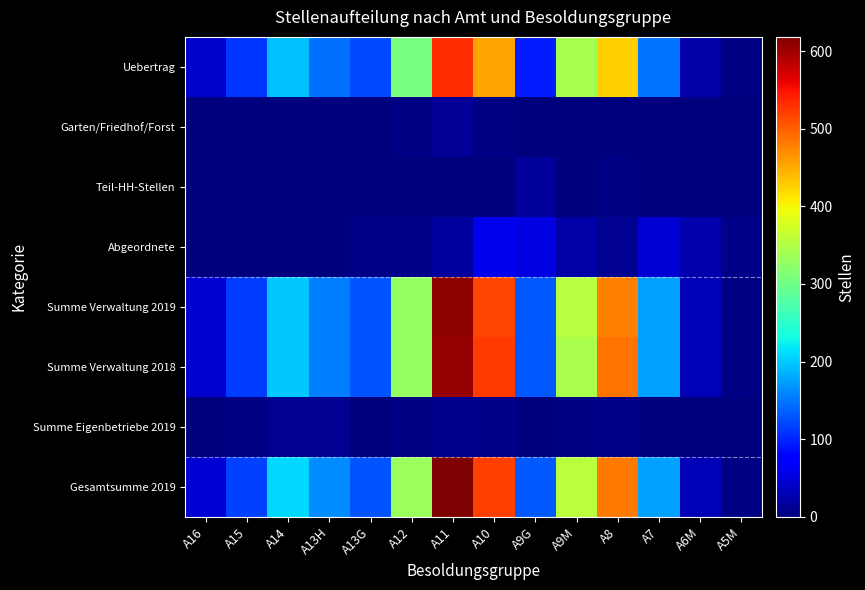

At which category is the sum across all series the highest?

A11